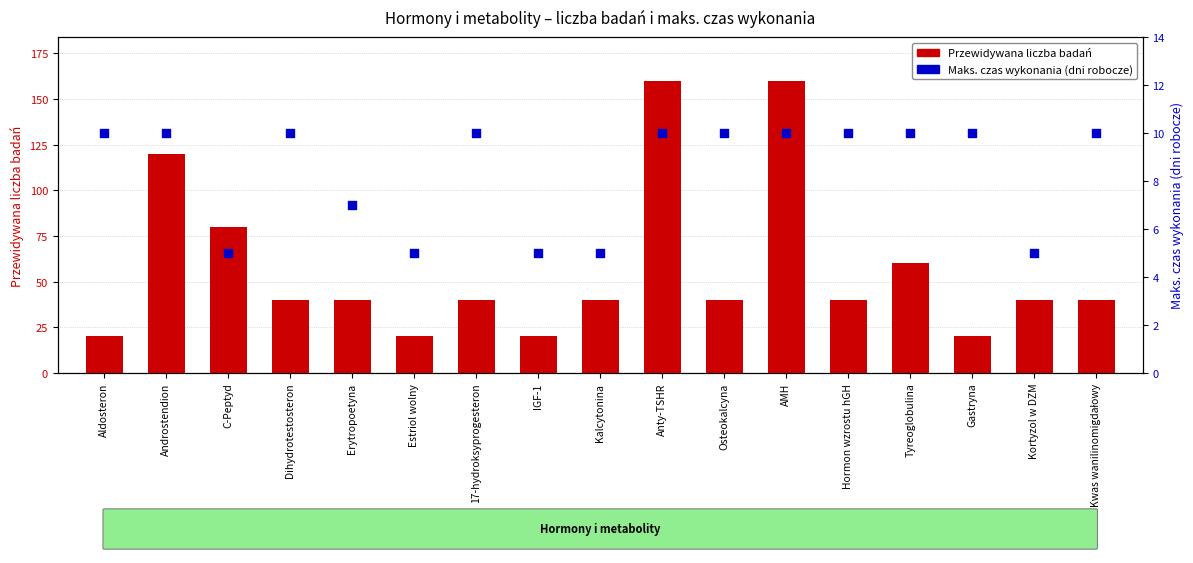

Which series contains the lowest Y value?

Maksymalny czas wykonania